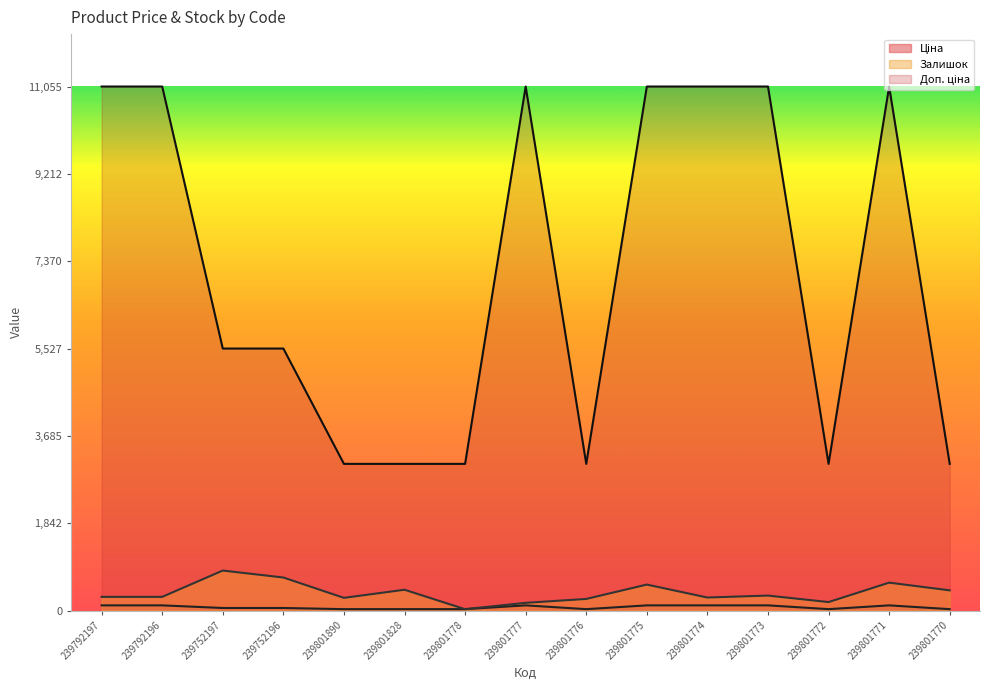

What position from the left is 239801773?

12